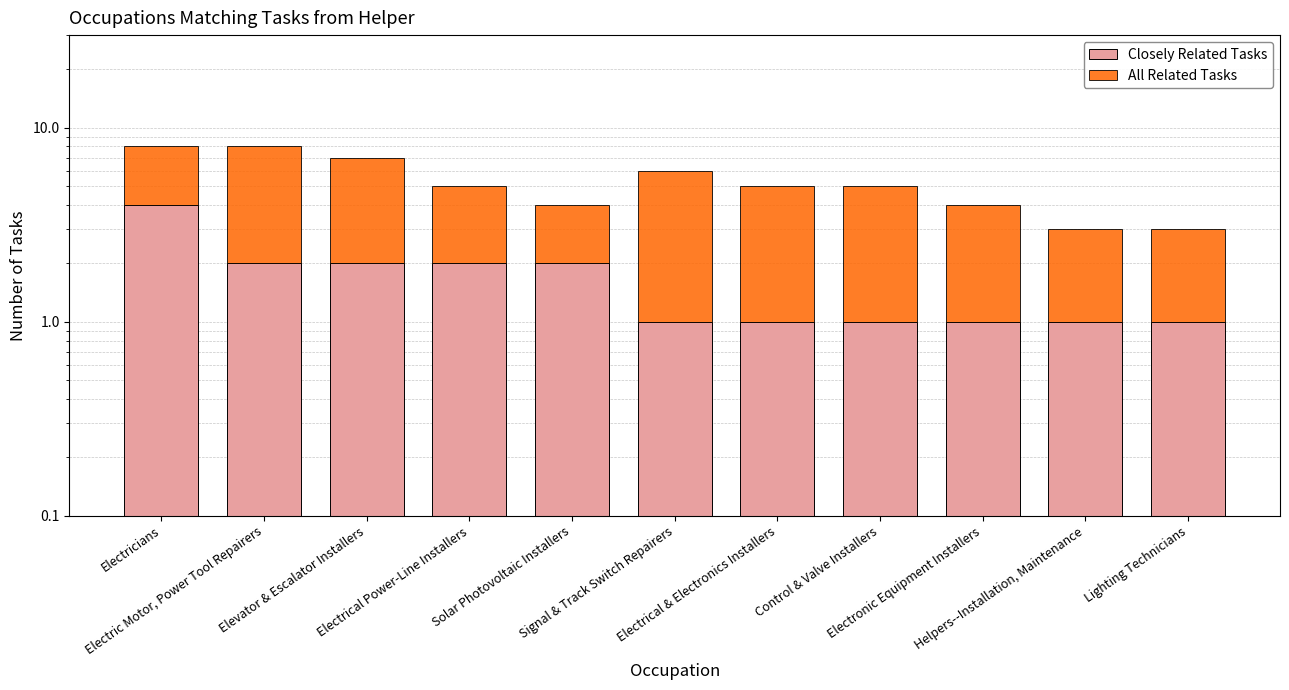

Reading left to right, list all the values displayed in this chart.

Closely Related Tasks: 4	2	2	2	2	1	1	1	1	1	1
All Related Tasks: 4	6	5	3	2	5	4	4	3	2	2